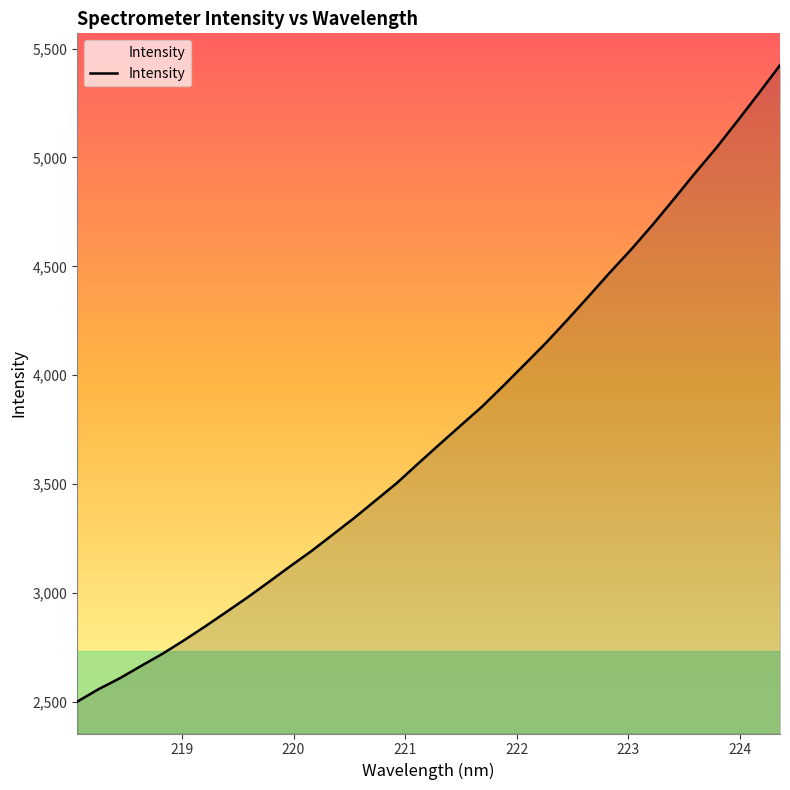

What is the minimum value shown in the chart?

2500.6